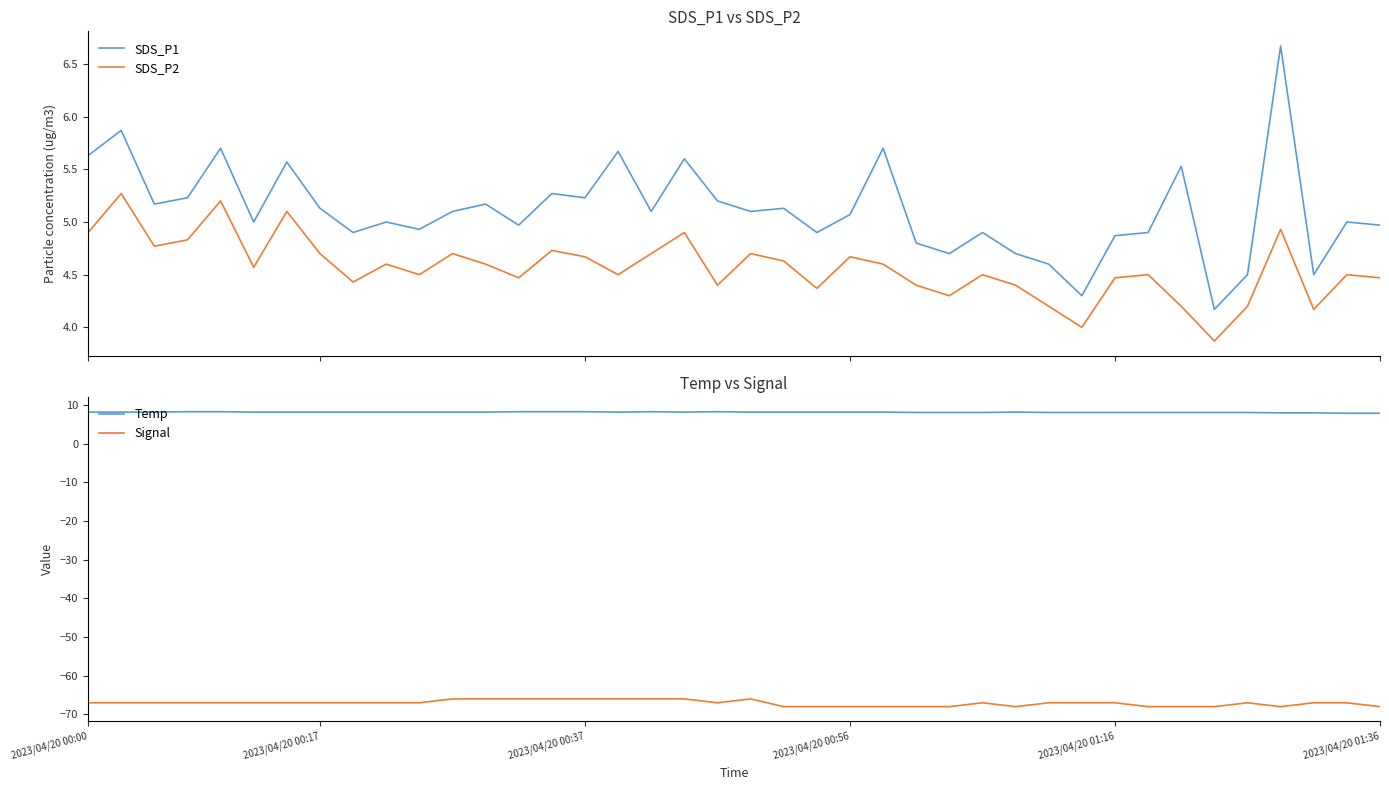

True or false: Signal and Temp intersect in this chart.

False